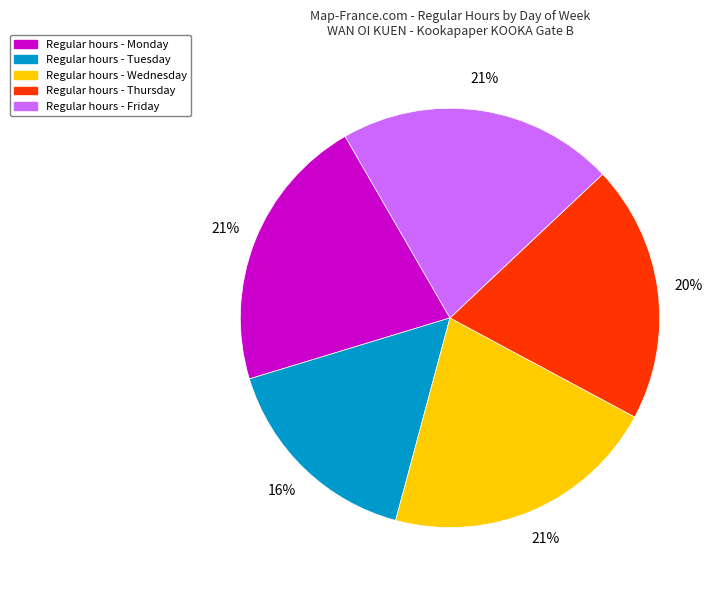

Does any single category account for the majority?

No